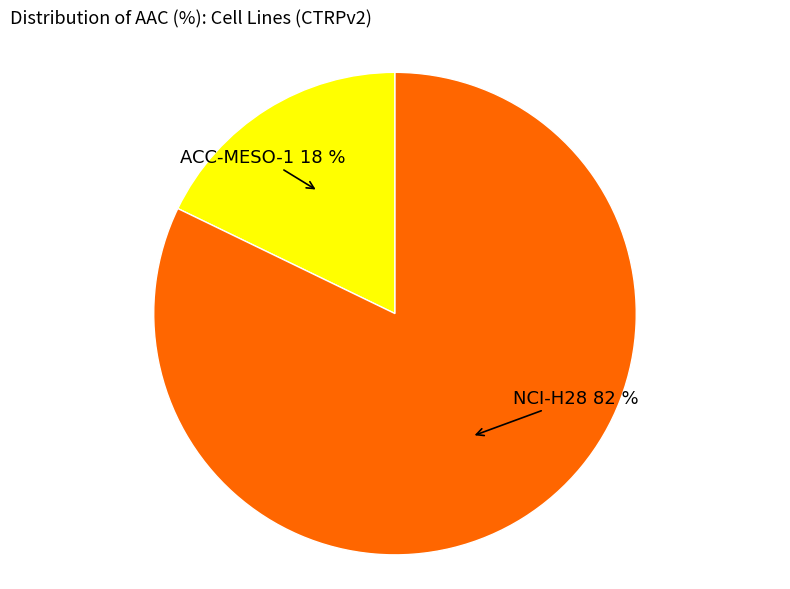

To the nearest percent, what is the difference between the ACC-MESO-1 and NCI-H28 slice percentages?

64%